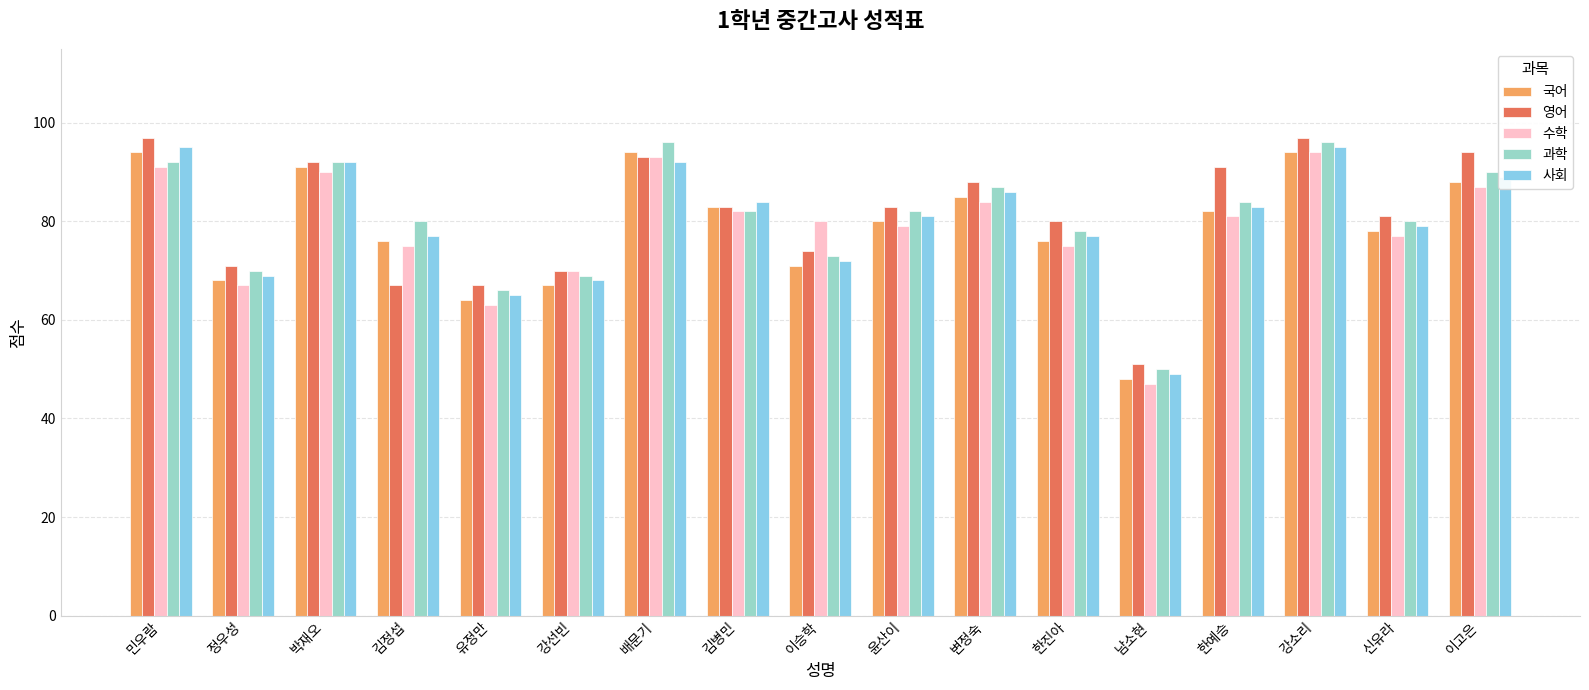

Does the chart contain stacked bars?

No